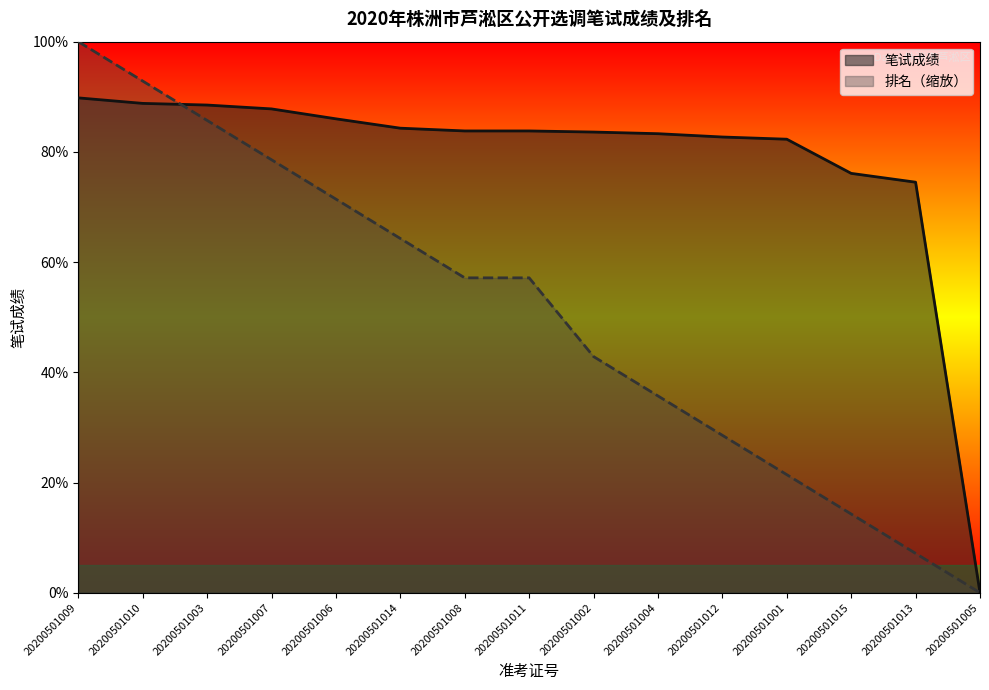

Reading right to left, extract all data points from this chart.

笔试成绩: 0.0	74.5	76.1	82.3	82.7	83.3	83.6	83.8	83.8	84.3	86.0	87.8	88.5	88.8	89.8
排名: 0.0	7.1	14.3	21.4	28.6	35.7	42.9	57.1	57.1	64.3	71.4	78.6	85.7	92.9	100.0